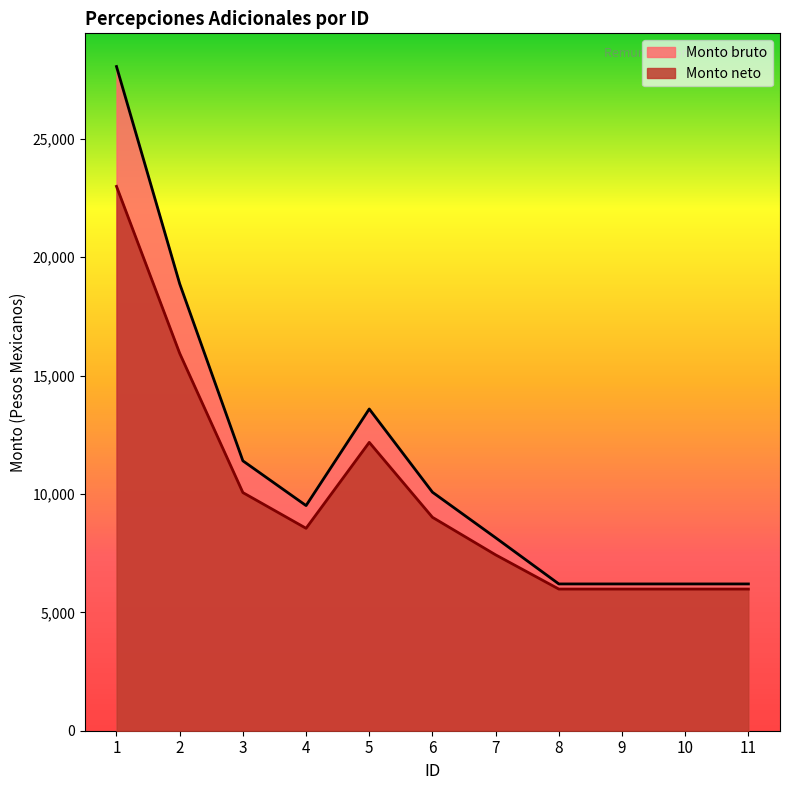

Read the Monto bruto value at 10.

6200.0